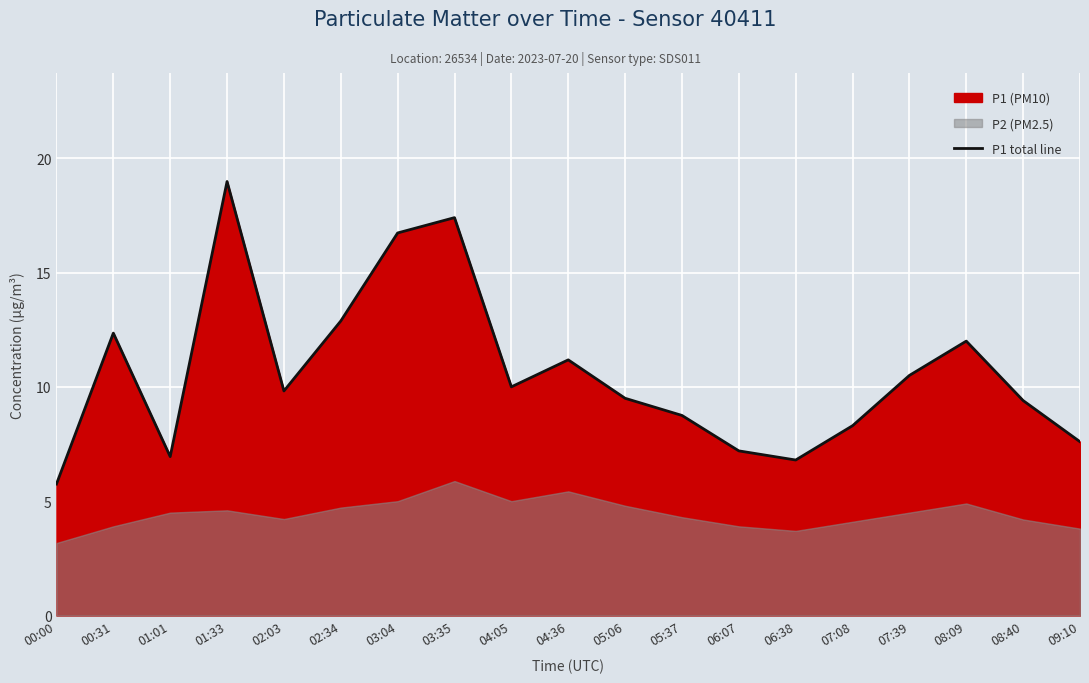

Reading left to right, what are all the values shown in this chart?

5.8	12.3	7.0	19.0	9.8	12.9	16.7	17.4	10.0	11.2	9.5	8.8	7.2	6.8	8.3	10.5	12.0	9.4	7.6